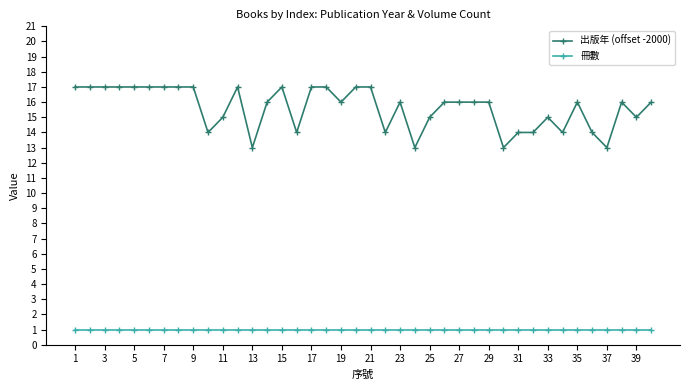

Which series has the largest range (max minus min)?

出版年 (offset -2000)